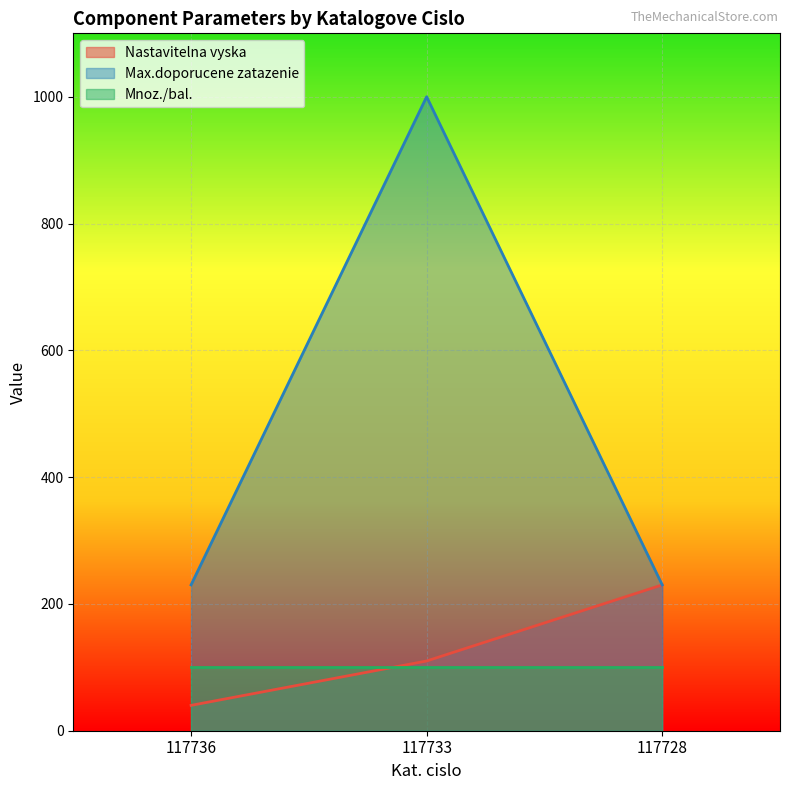

Does the chart display data point markers on the line(s)?

No